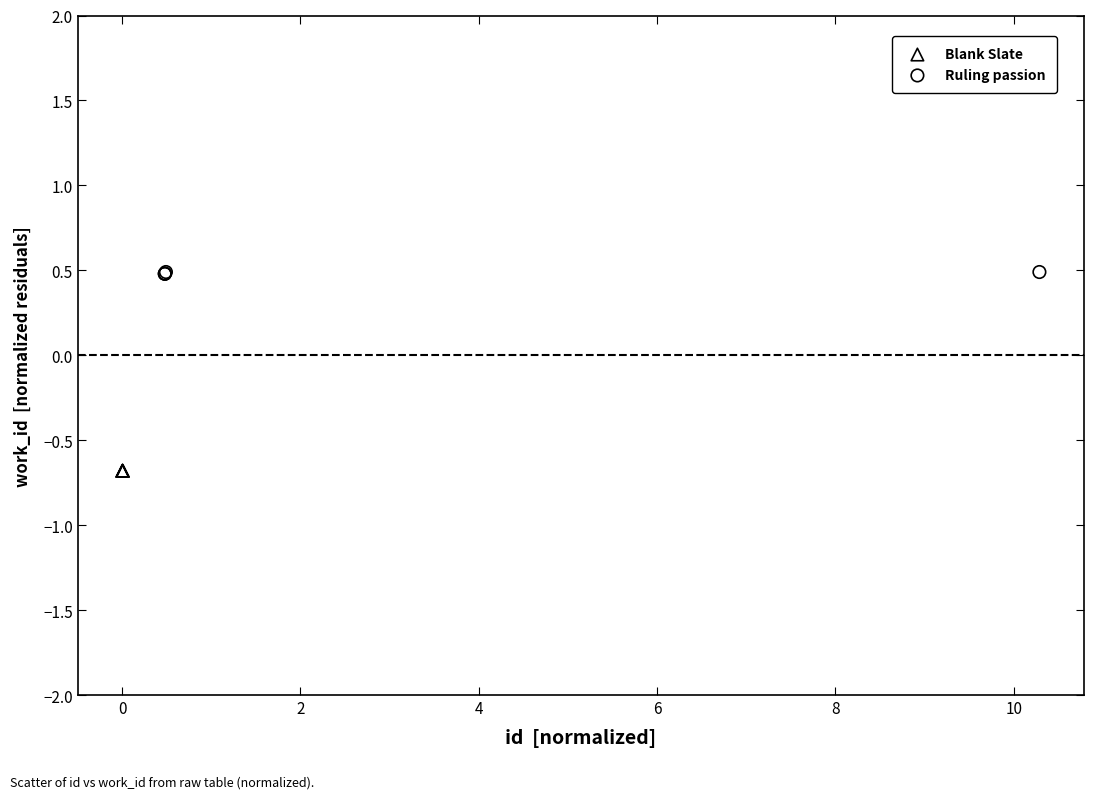

Which series contains the highest Y value?

Ruling passion